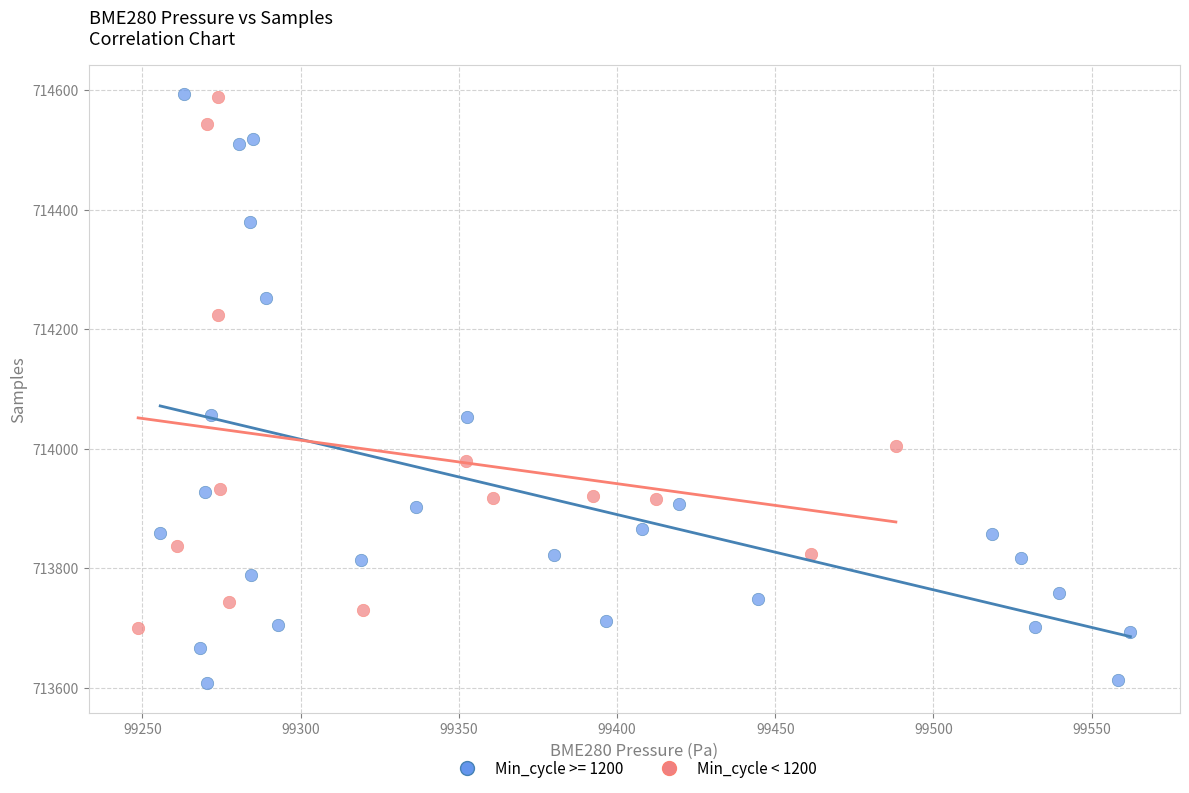

Which series has the widest spread of Y values?

Min_cycle >= 1200